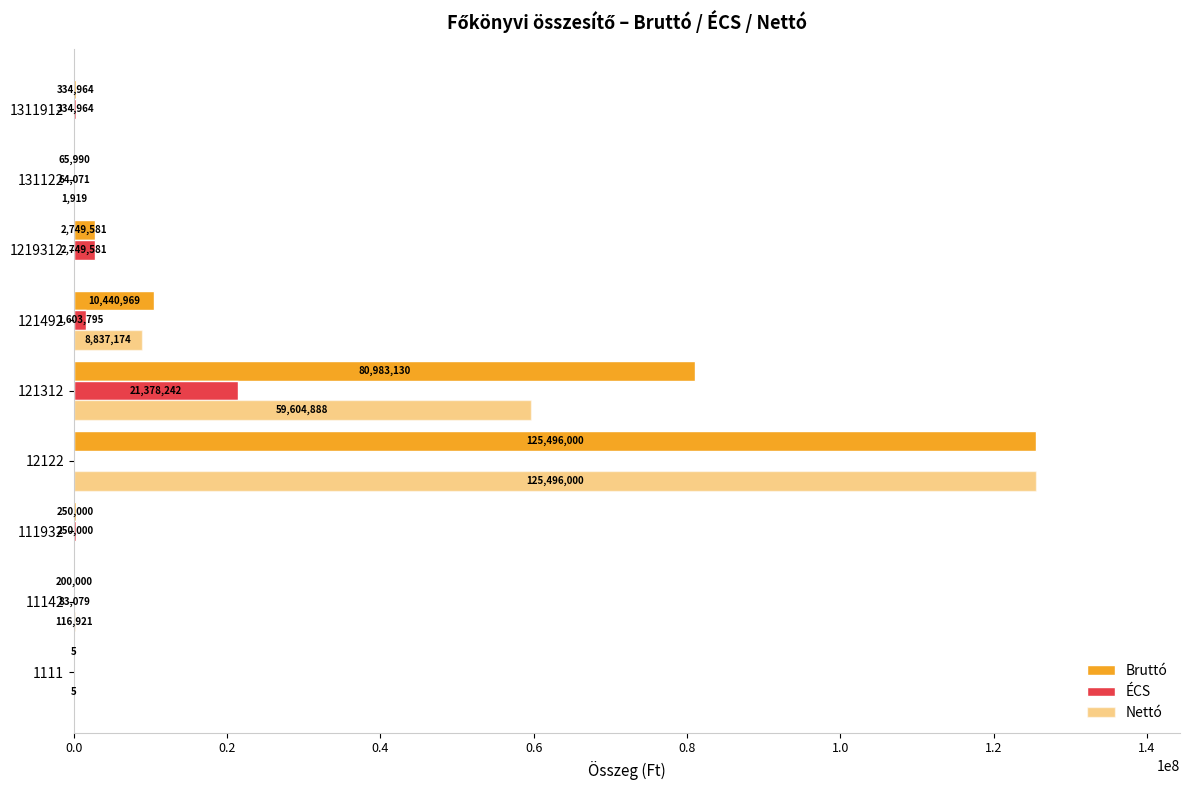

How many series are shown in this chart?

3